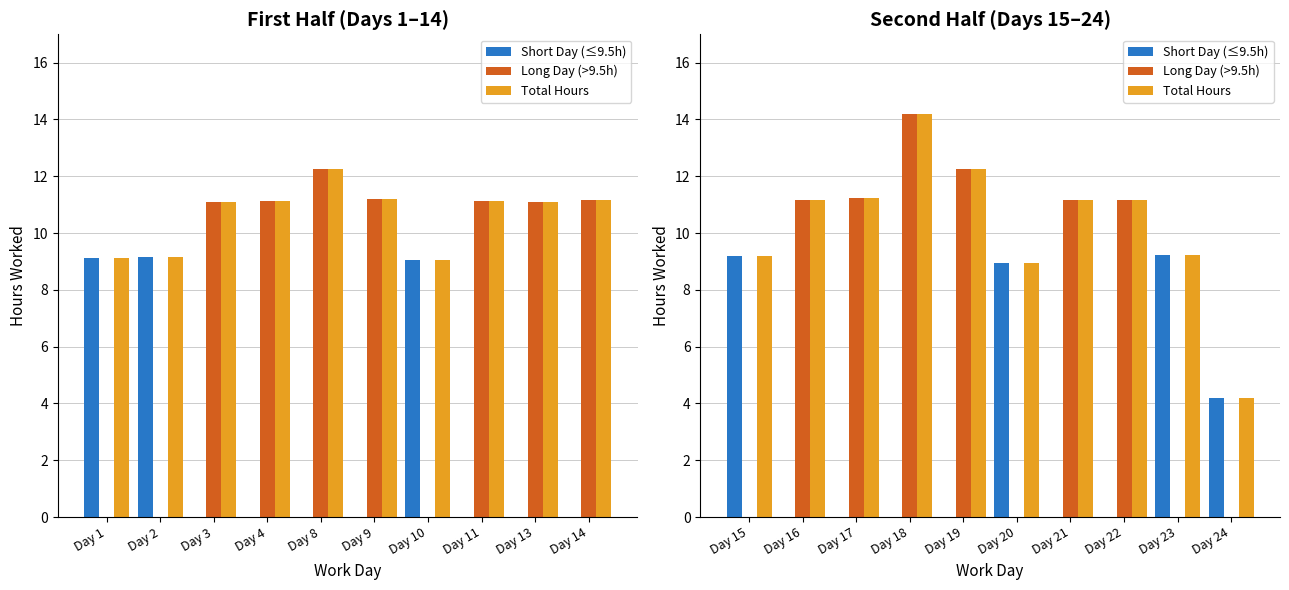

Which series has the largest total across all categories?

Total Hours